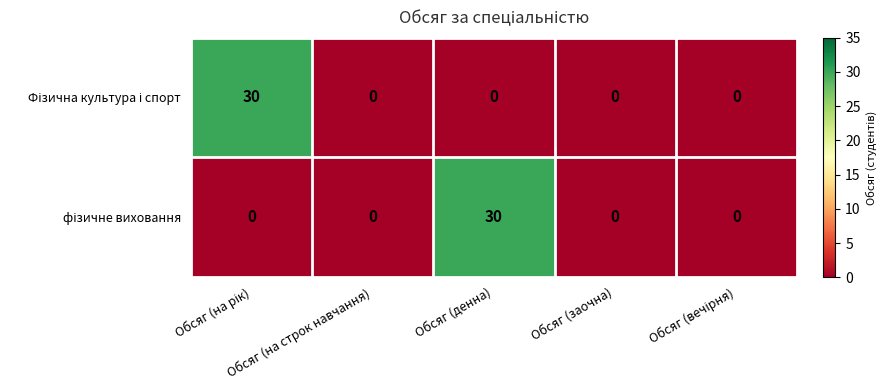

What is the total value across all series at Обсяг (денна)?

30